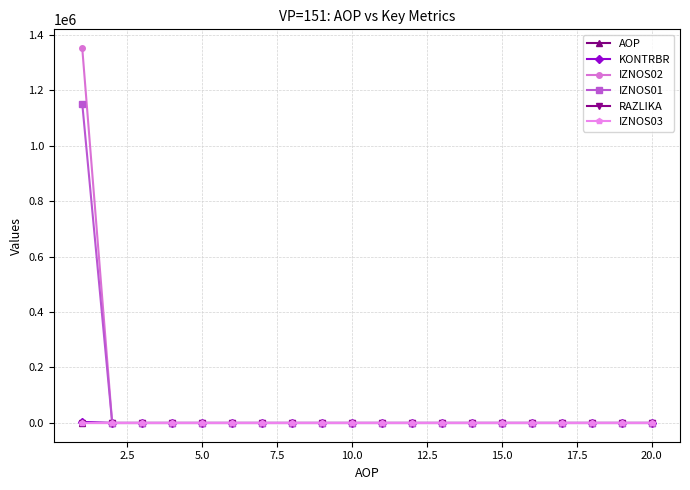

Which series has the largest range (max minus min)?

IZNOS02